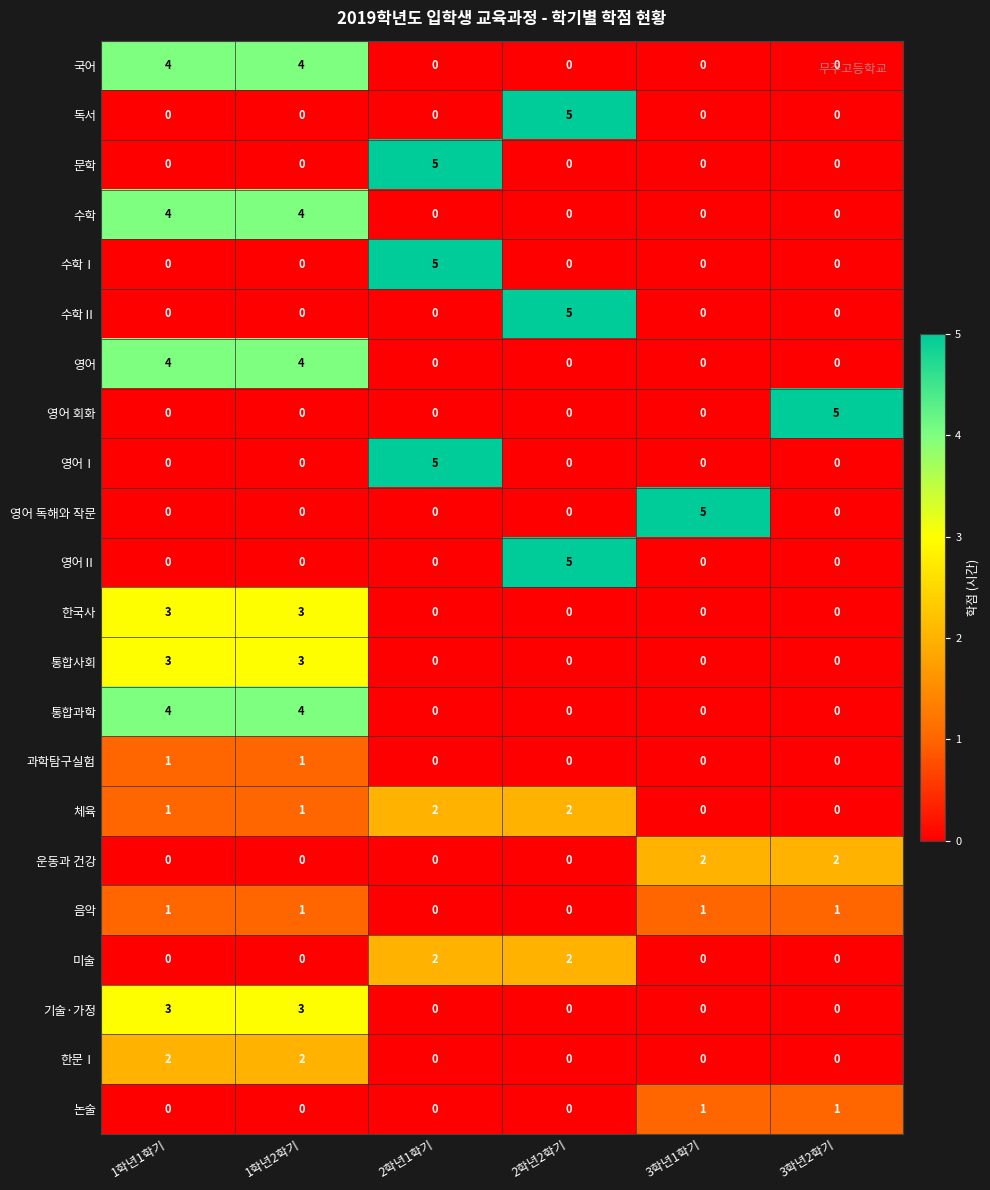

What is the total value across all series at 1학년1학기?

30